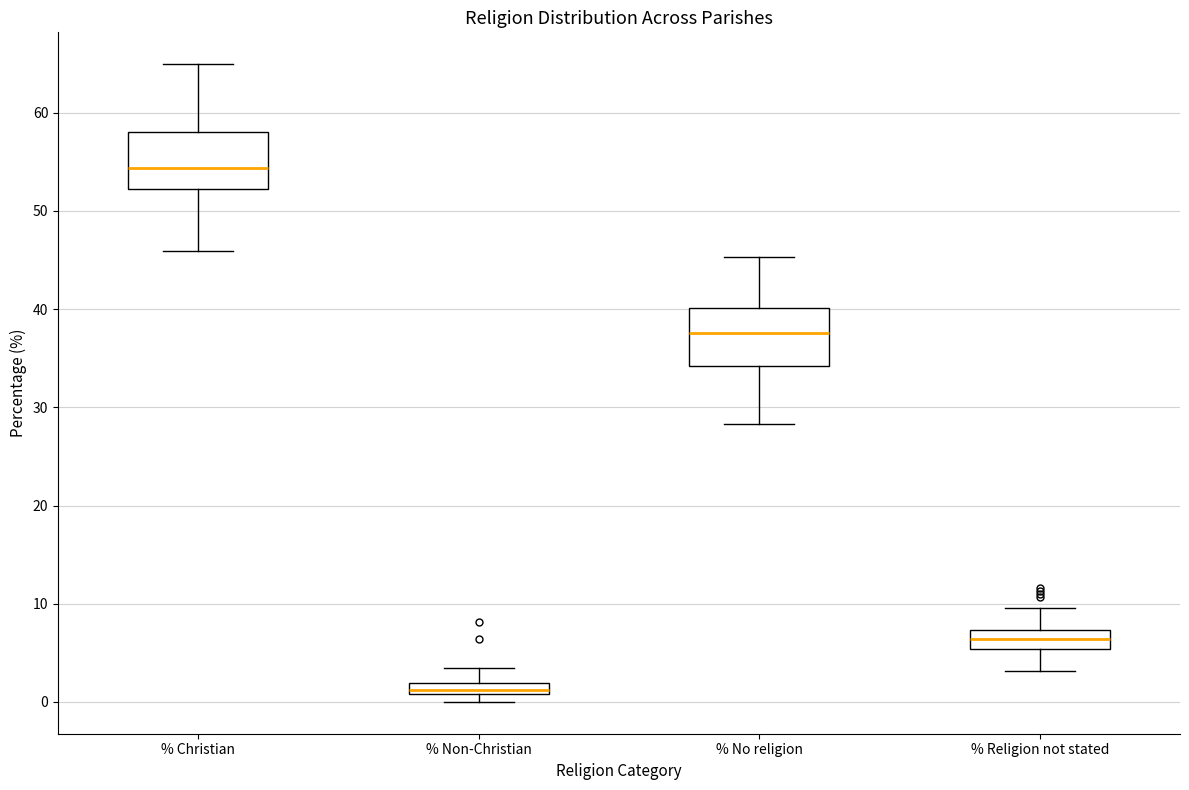

Where does the lower whisker of the box for % Religion not stated end on the y-axis? The values are not printed on the chart, so give them approximately, as read against the axis.

3